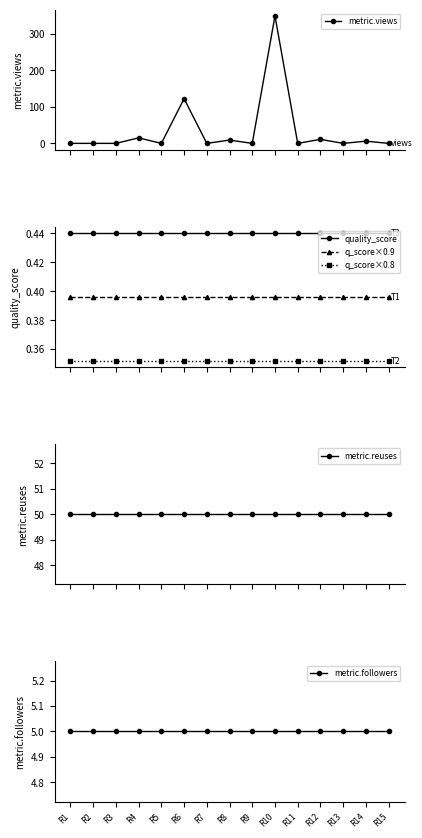

Read the metric.reuses value at R15.

50.0